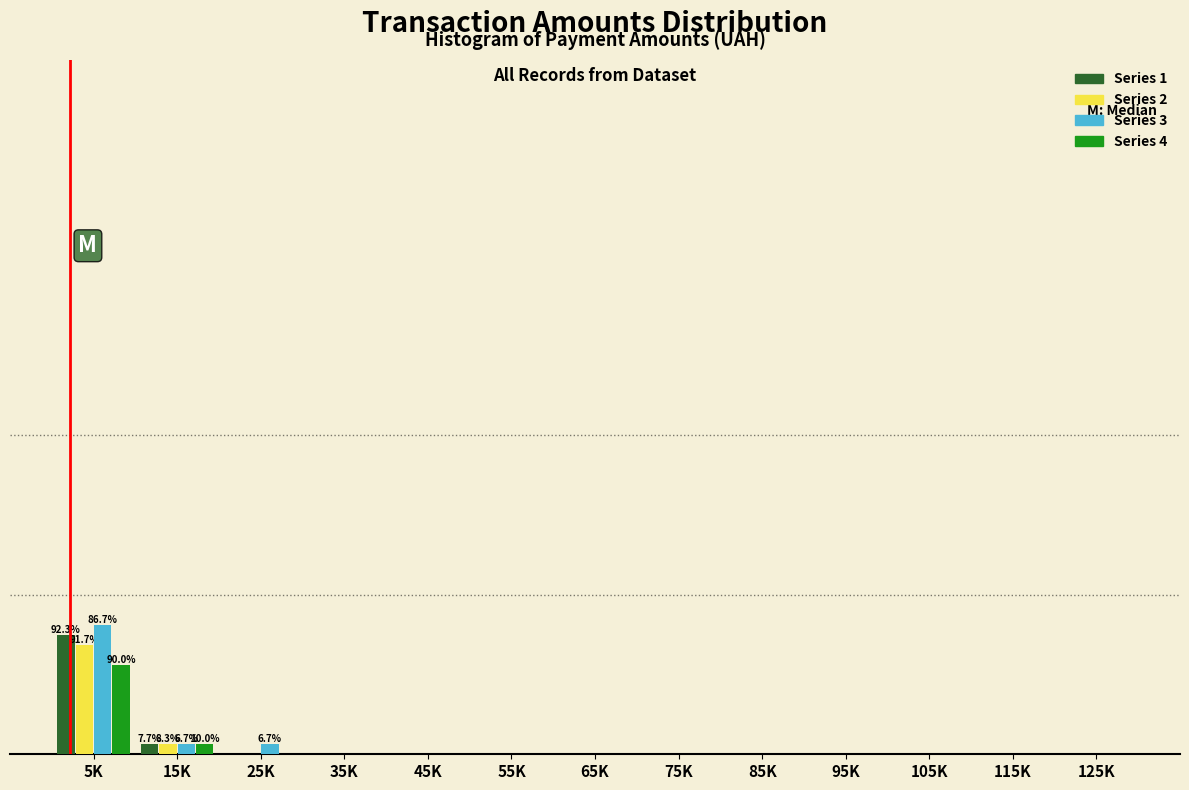

Are the bars horizontal?

No